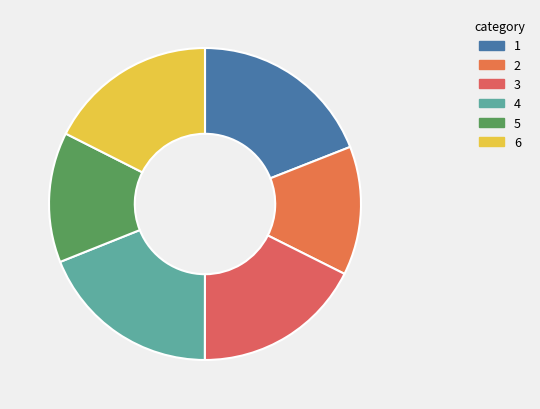

How many segments does this pie chart have?

6